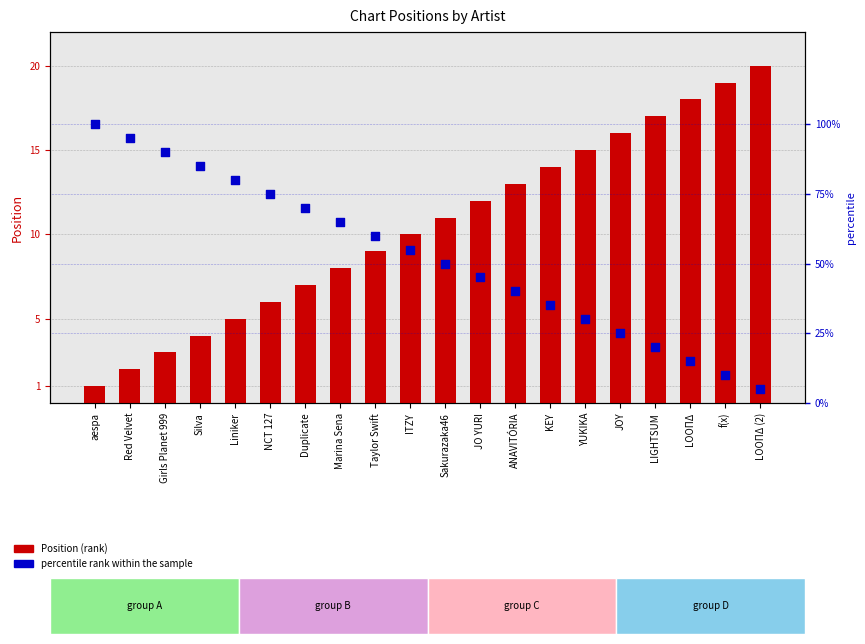

At how many categories does at least one series exceed 45?

11